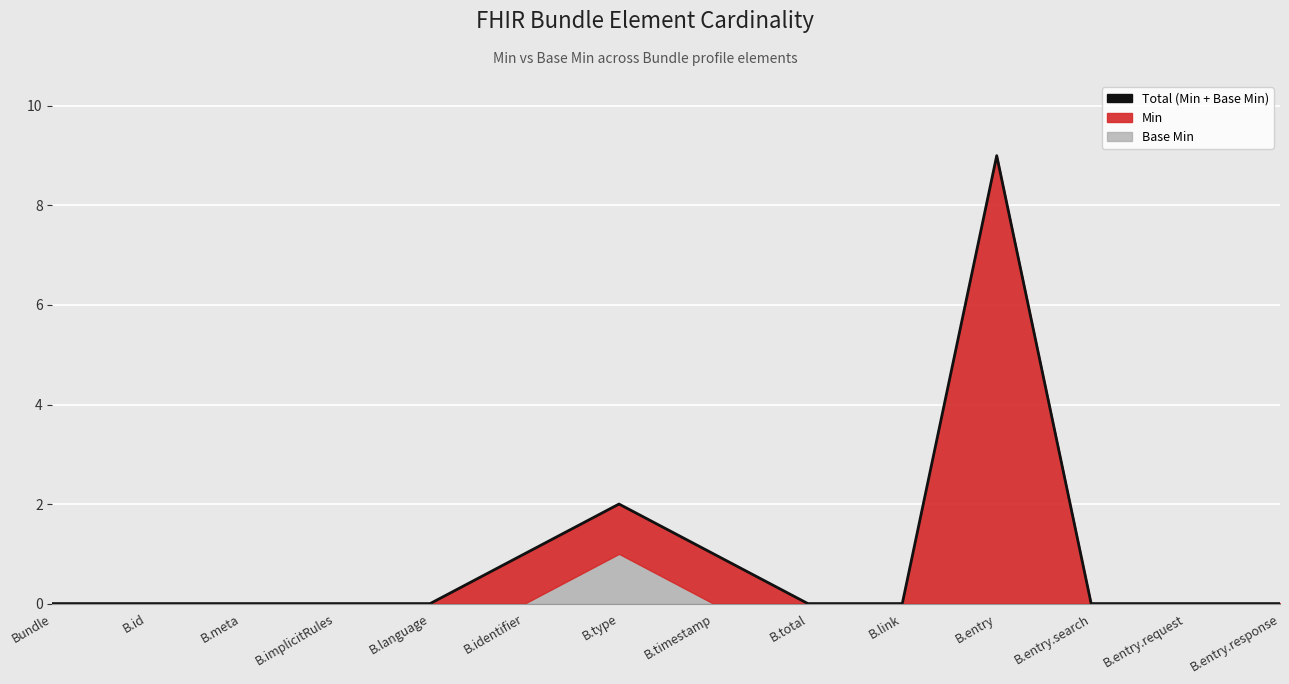

Which category has the highest value across all series?

B.entry